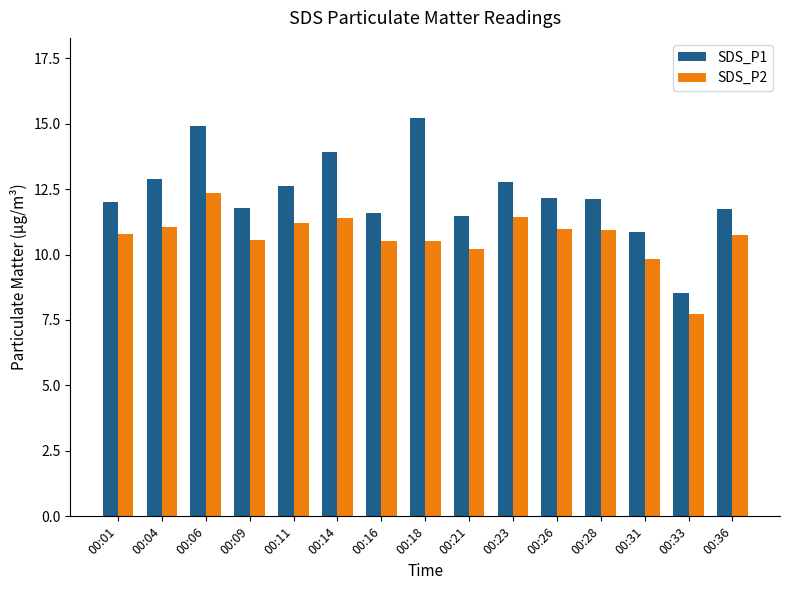

What is the total value across all series at 00:26?

23.1